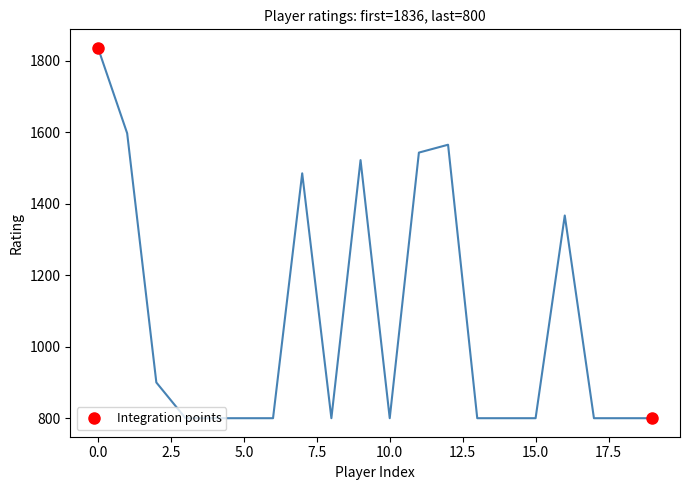

What is the greatest value displayed?

1836